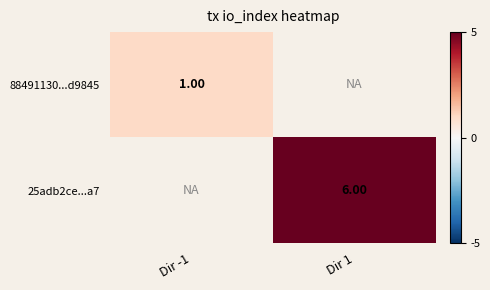

Between Dir -1 and Dir 1, which is larger?

Dir 1